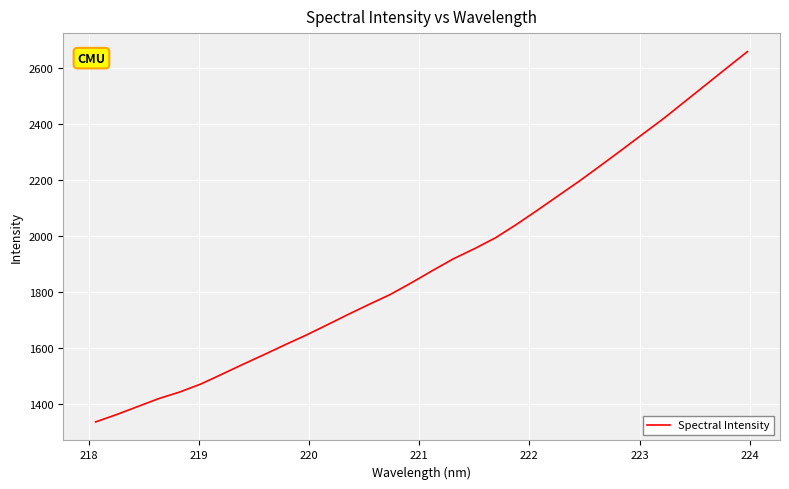

Reading right to left, what are all the values shown in this chart?

2659.5	2599.9	2539.7	2479.8	2419.6	2363.6	2307.1	2251.4	2196.5	2144.4	2092.1	2041.1	1993.2	1954.4	1918.2	1875.9	1832.3	1790.8	1755.6	1719.5	1682.1	1645.4	1611.0	1575.6	1541.1	1505.7	1470.7	1442.2	1418.6	1390.1	1361.6	1335.1